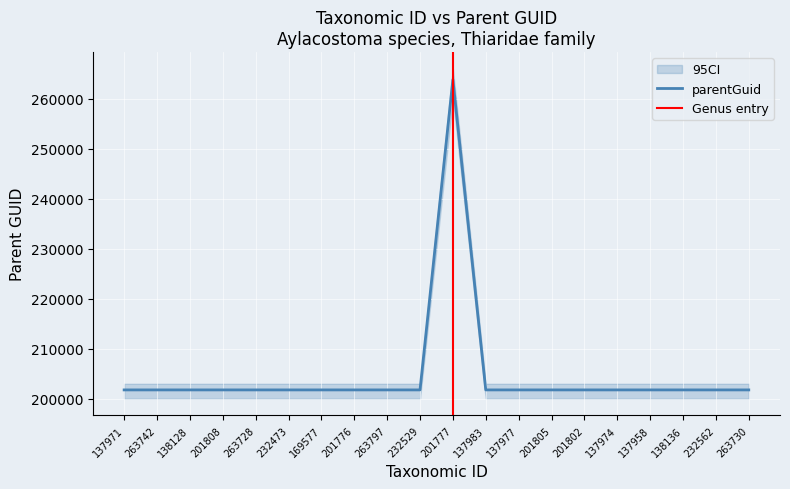

Which has a higher value, 138136 or 137958?

138136